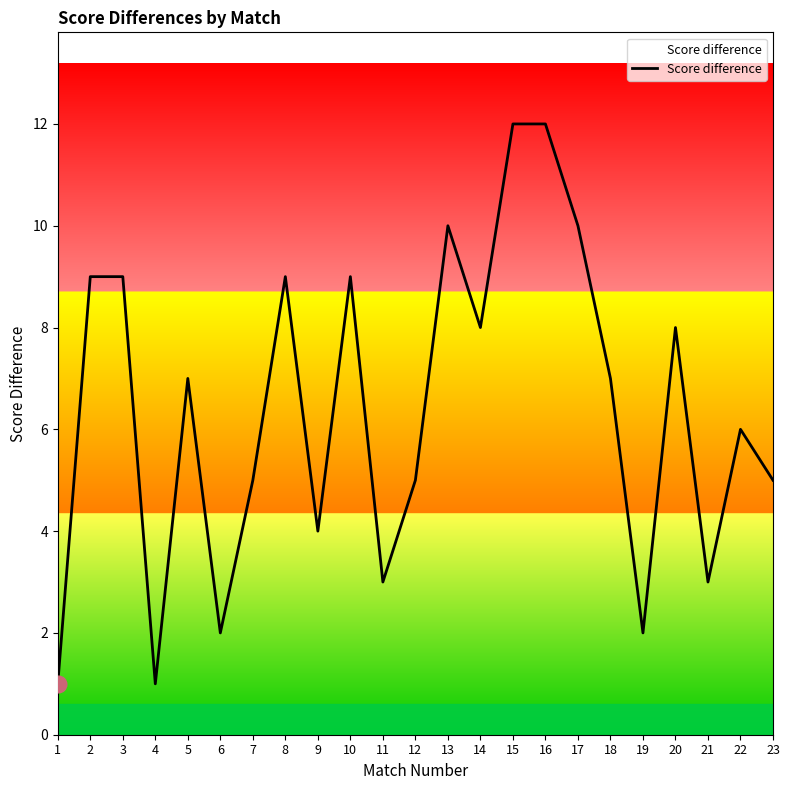

True or false: the data has more than 1 interior local peaks.

True